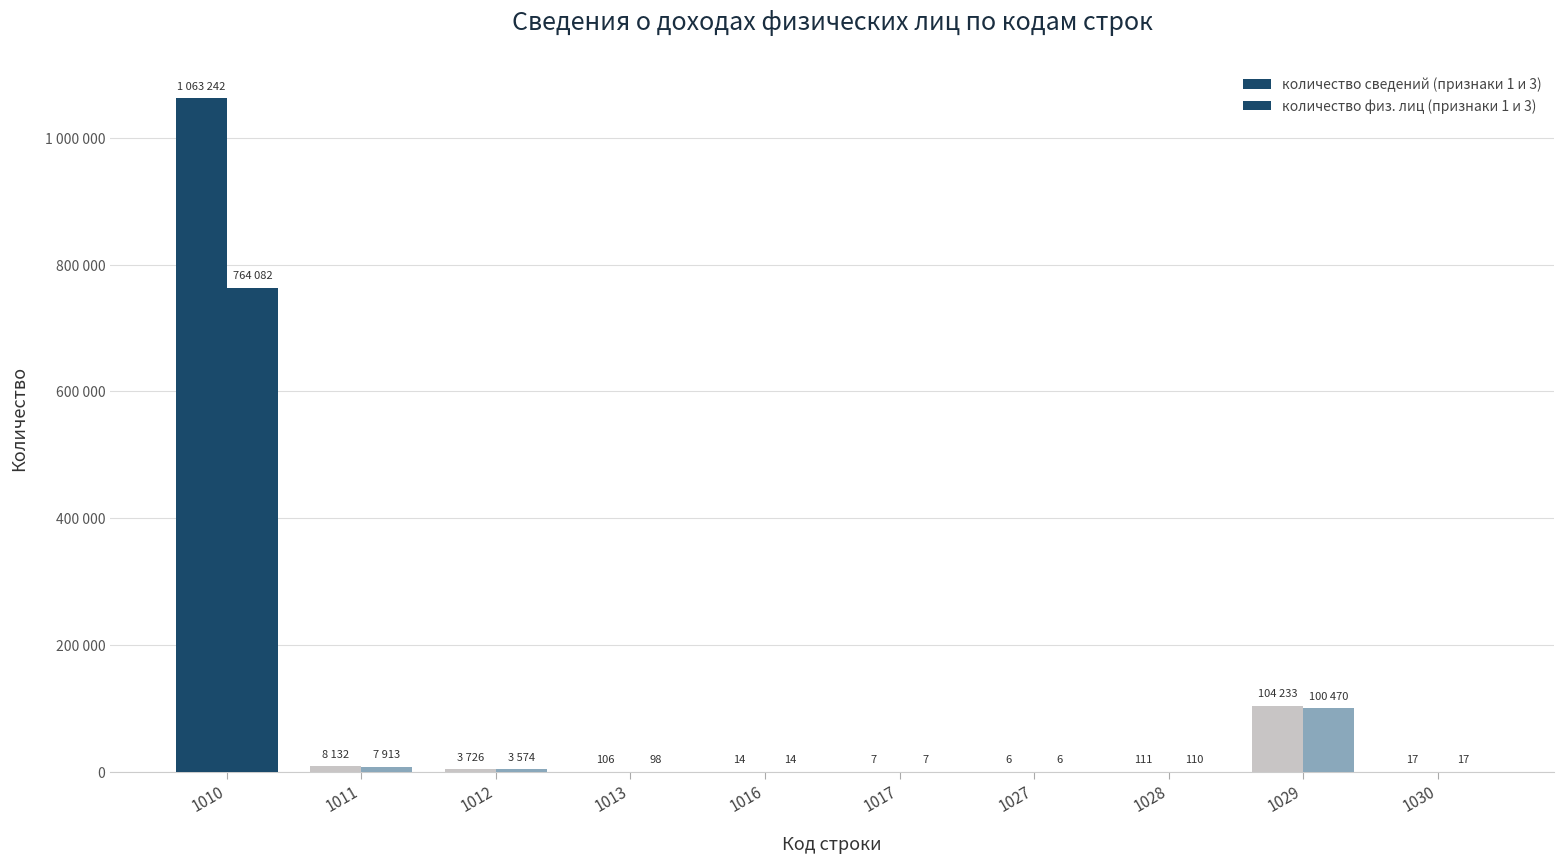

What is the difference between the количество физ. лиц (признаки 1 и 3) values at 1016 and 1028?

96